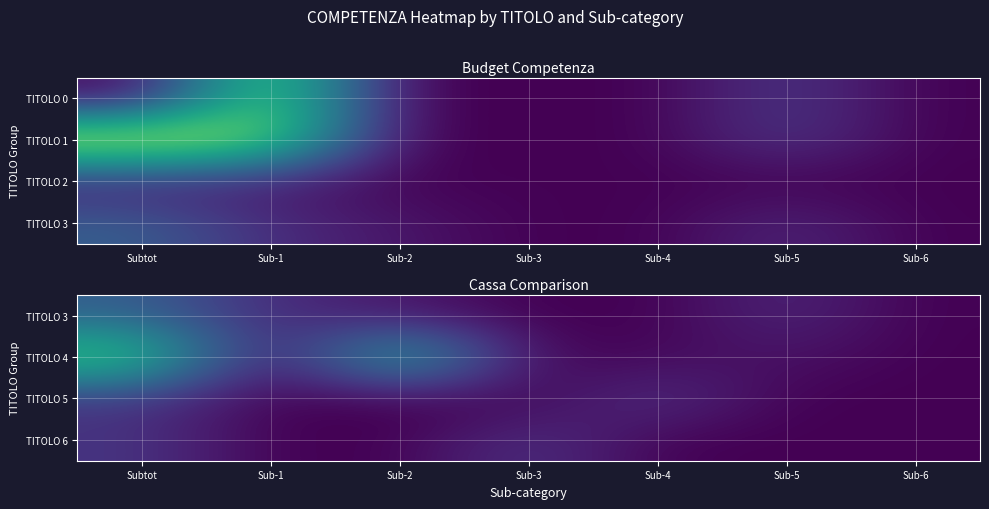

Between Subtot and Sub-6, which series saw the biggest shift?

TITOLO 4